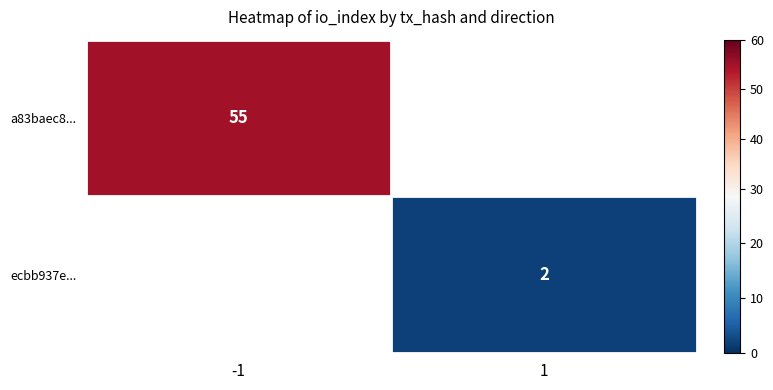

The value of ecbb937e... at 1 is 2. True or false?

True